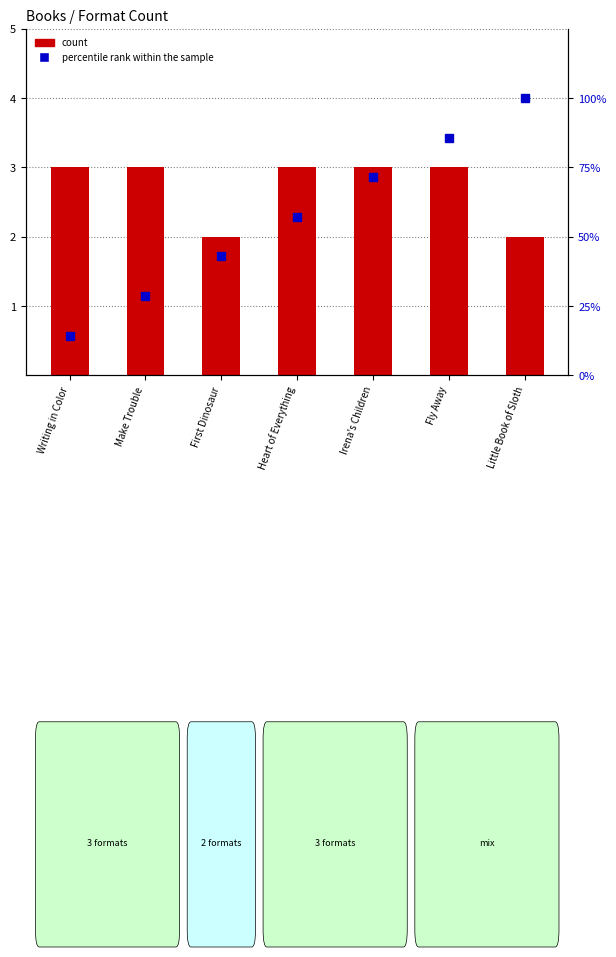

Is it true that percentile rank within the sample equals 85.7 at Fly Away?

True